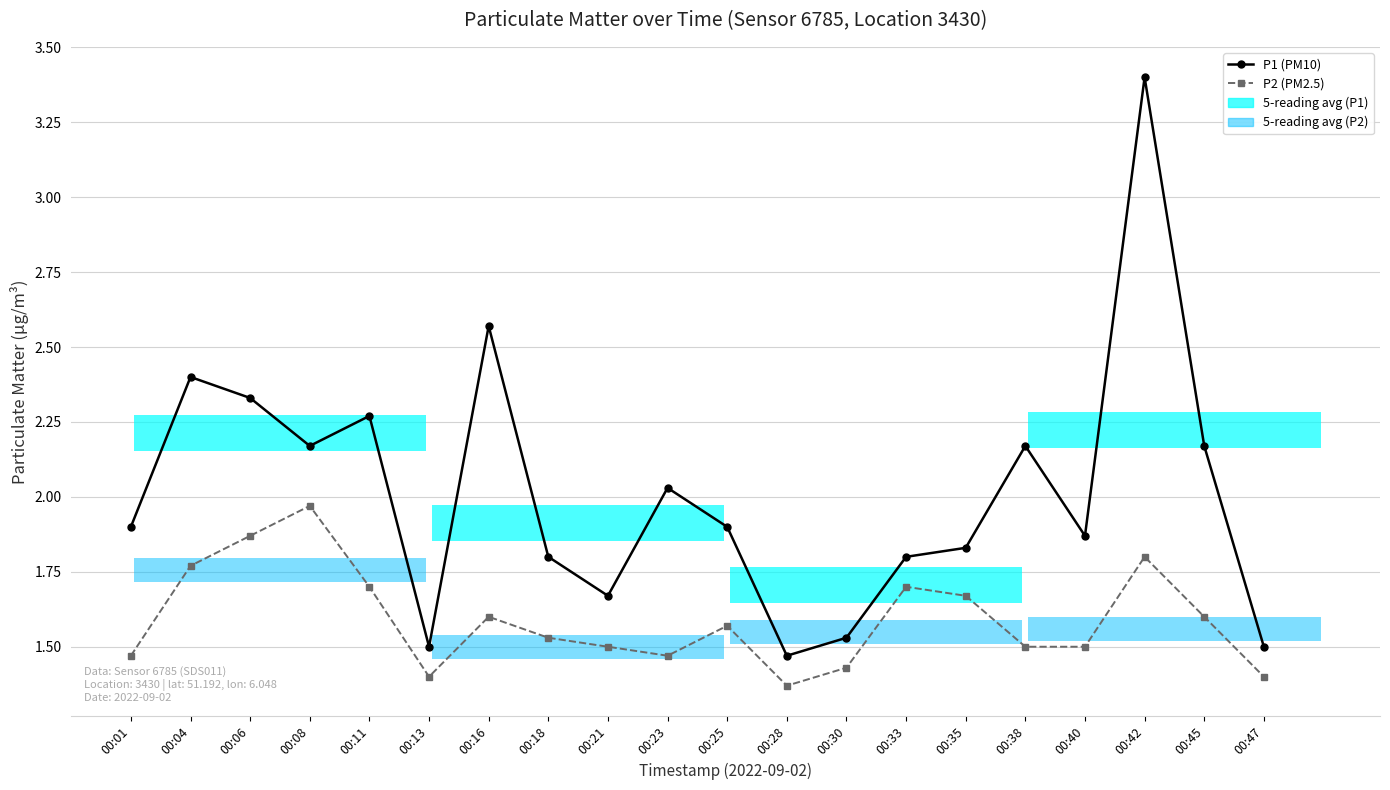

Is it true that P1 (PM10) equals 2.7 at 00:35?

False